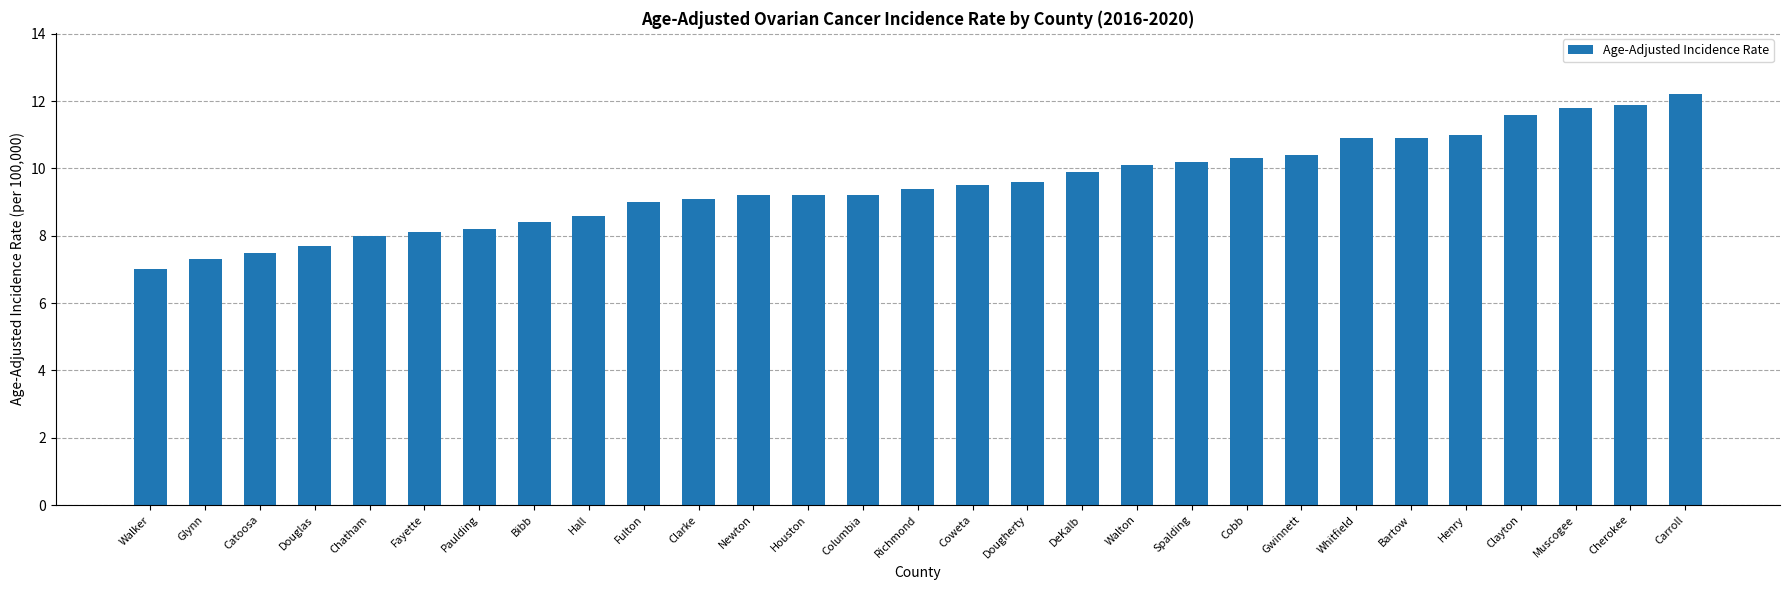

What position from the left is Hall?

9